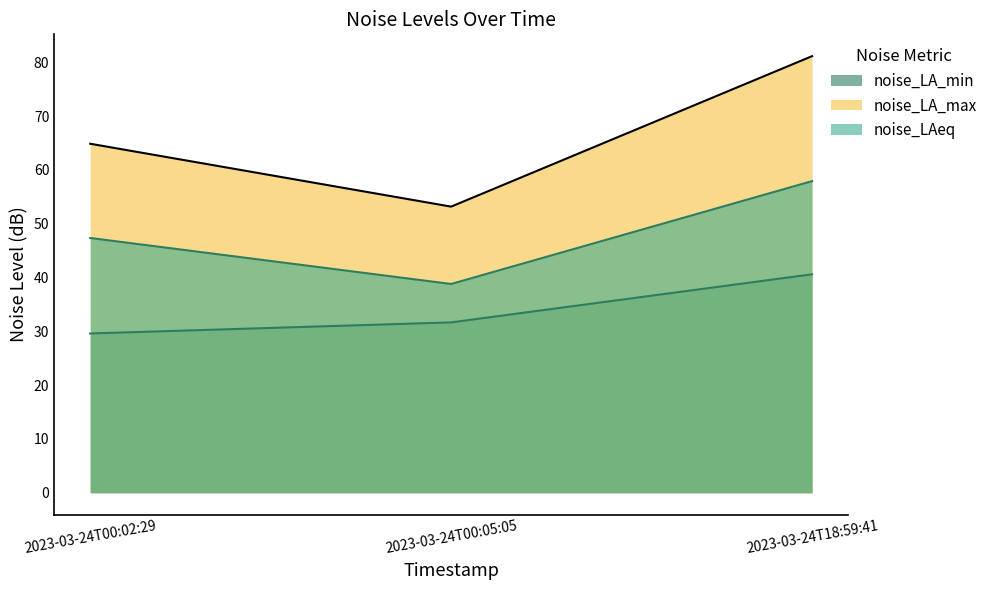

How many data points does each series have?

3